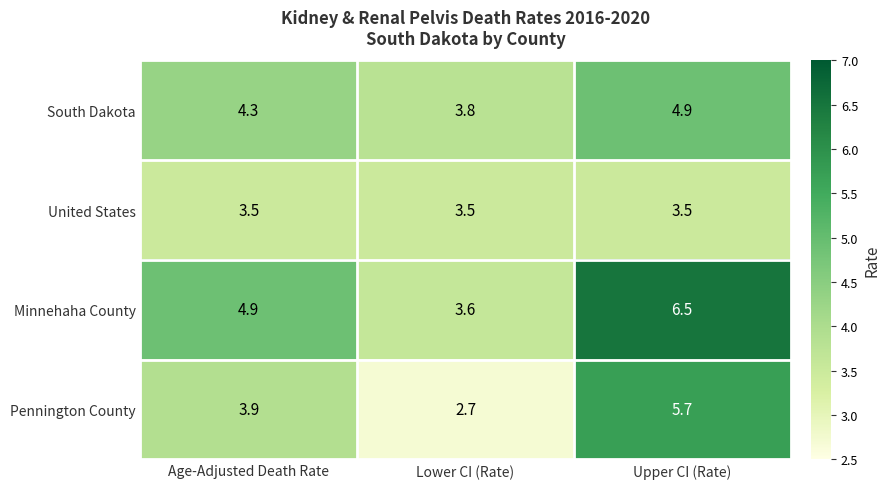

At Upper CI (Rate), list the series in order from smallest to largest.

United States, South Dakota, Pennington County, Minnehaha County